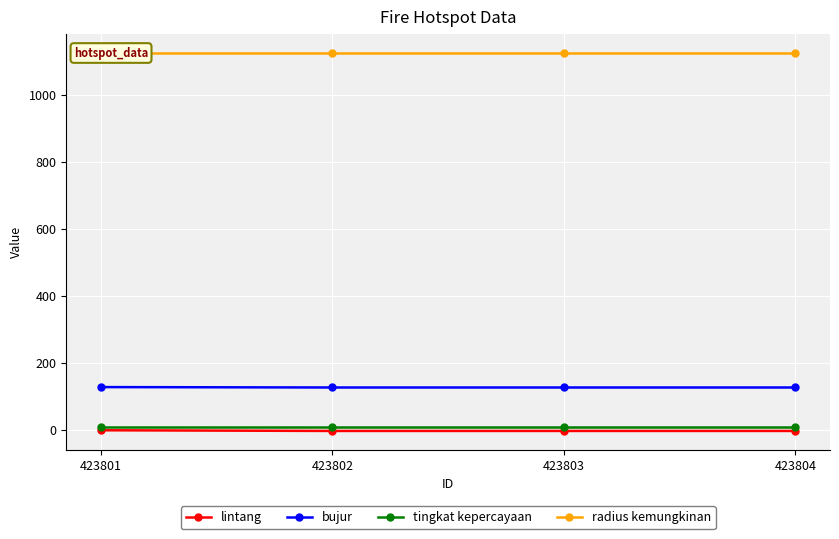

Which series has the widest spread of values?

lintang